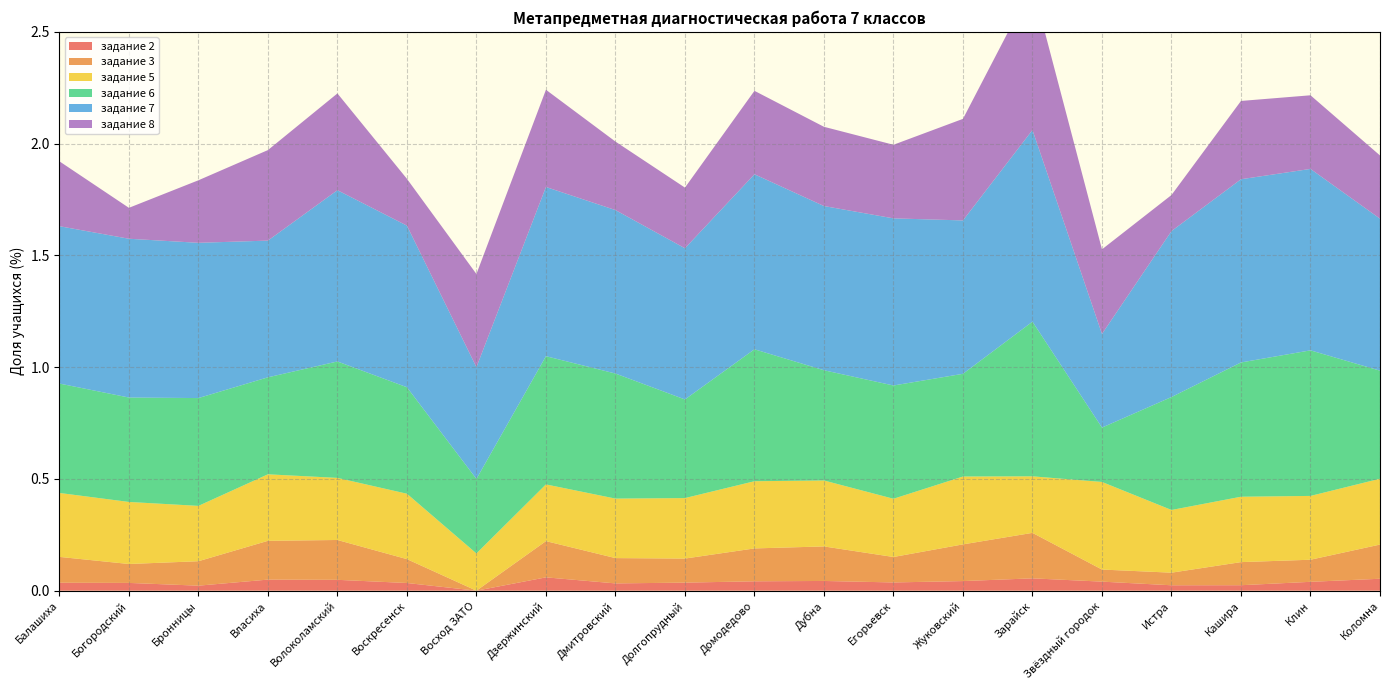

Reading right to left, what are all the values shown in this chart?

задание 2: 0.1	0.0	0.0	0.0	0.0	0.1	0.0	0.0	0.0	0.0	0.0	0.0	0.1	0.0	0.0	0.0	0.0	0.0	0.0	0.0
задание 3: 0.2	0.1	0.1	0.1	0.1	0.2	0.2	0.1	0.2	0.1	0.1	0.1	0.2	0.0	0.1	0.2	0.2	0.1	0.1	0.1
задание 5: 0.3	0.3	0.3	0.3	0.4	0.3	0.3	0.3	0.3	0.3	0.3	0.3	0.3	0.2	0.3	0.3	0.3	0.2	0.3	0.3
задание 6: 0.5	0.7	0.6	0.5	0.2	0.7	0.5	0.5	0.5	0.6	0.4	0.6	0.6	0.3	0.5	0.5	0.4	0.5	0.5	0.5
задание 7: 0.7	0.8	0.8	0.7	0.4	0.9	0.7	0.7	0.7	0.8	0.7	0.7	0.8	0.5	0.7	0.8	0.6	0.7	0.7	0.7
задание 8: 0.3	0.3	0.4	0.2	0.4	0.6	0.5	0.3	0.4	0.4	0.3	0.3	0.4	0.4	0.2	0.4	0.4	0.3	0.1	0.3